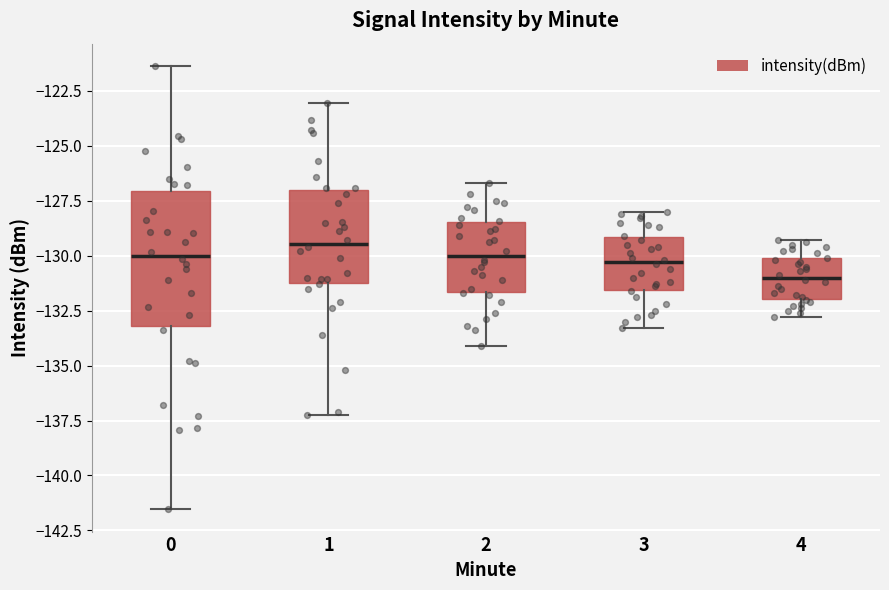

Where does the lower whisker of the box at x = 4 end on the y-axis? The values are not printed on the chart, so give them approximately, as read against the axis.

-133.0